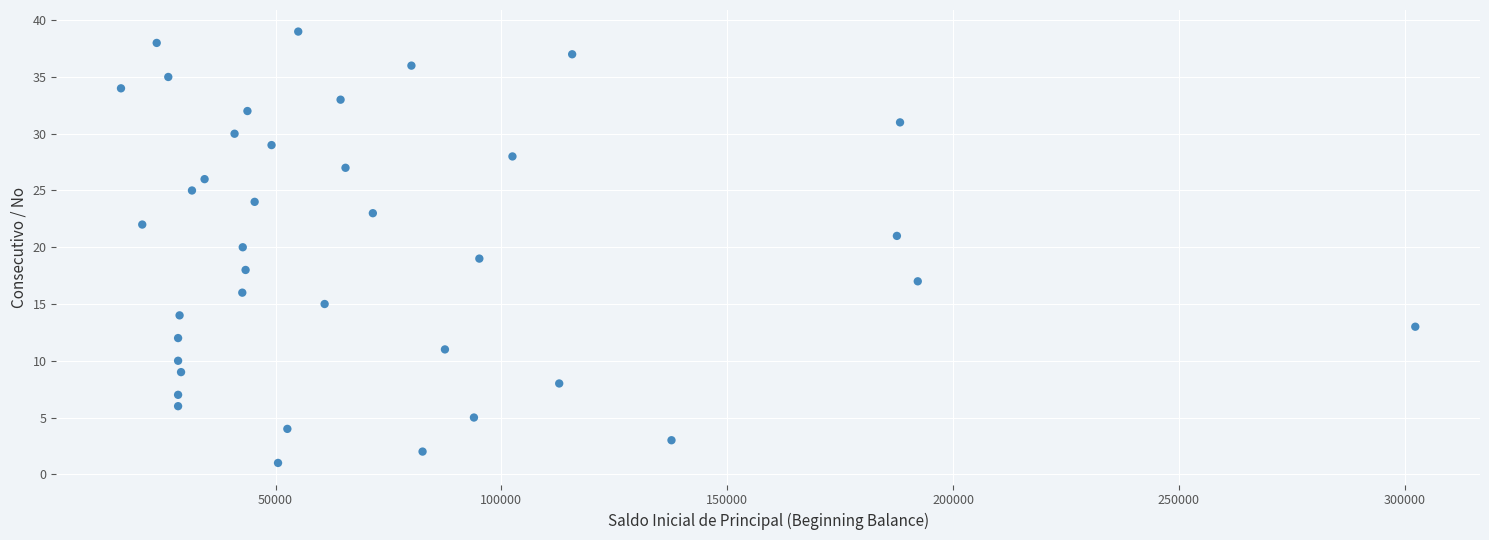

What is the range of Y values (max minus min)?

38